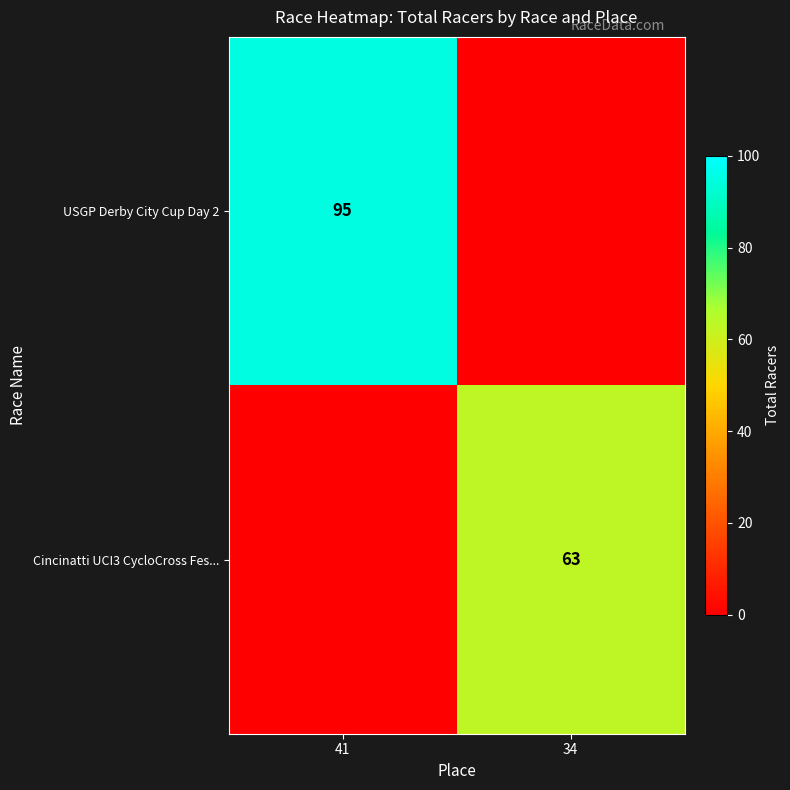

Which label corresponds to the largest value in the chart?

41